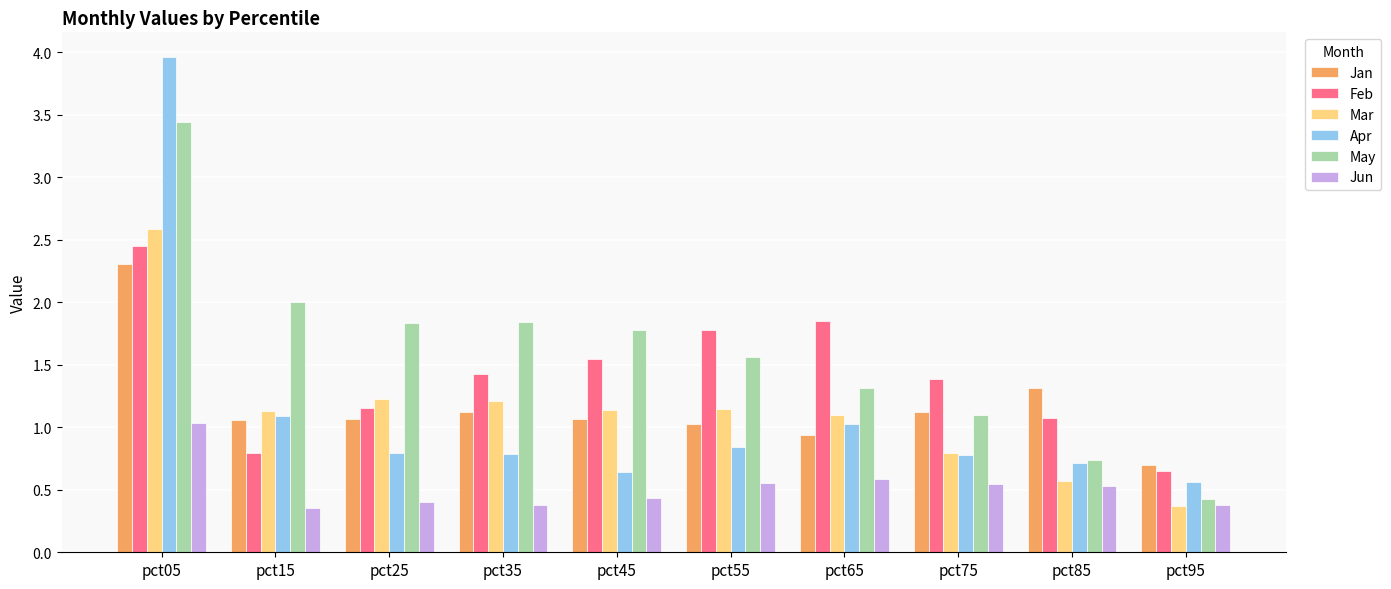

True or false: Mar has a value of 0.4 at pct65.

False